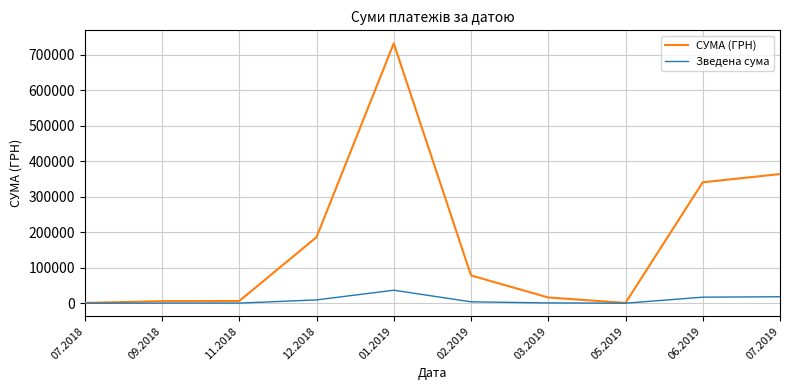

Which series has the largest total across all categories?

СУМА (ГРН)